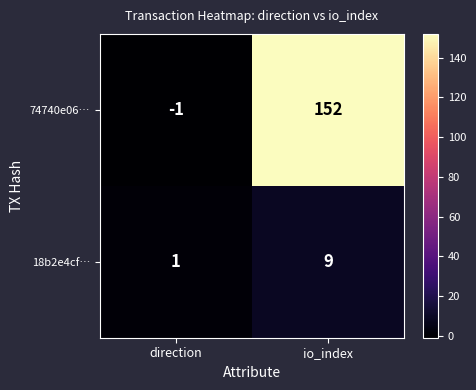

The value of 74740e06… at io_index is 264. True or false?

False